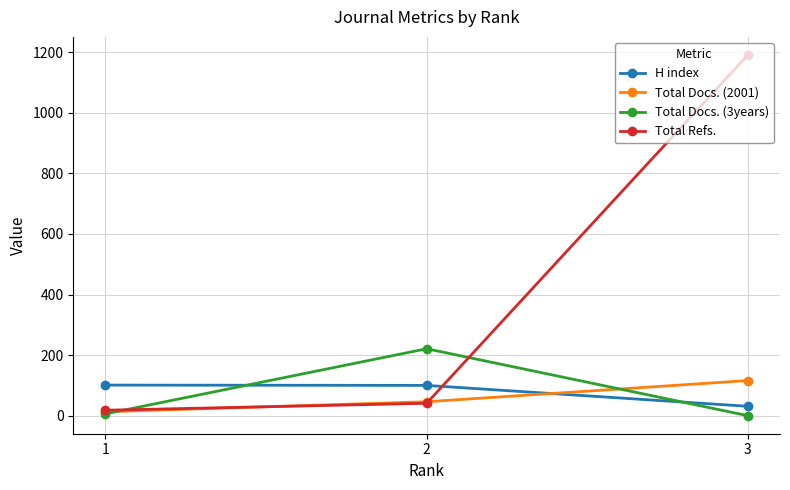

How many lines are shown in the chart?

4